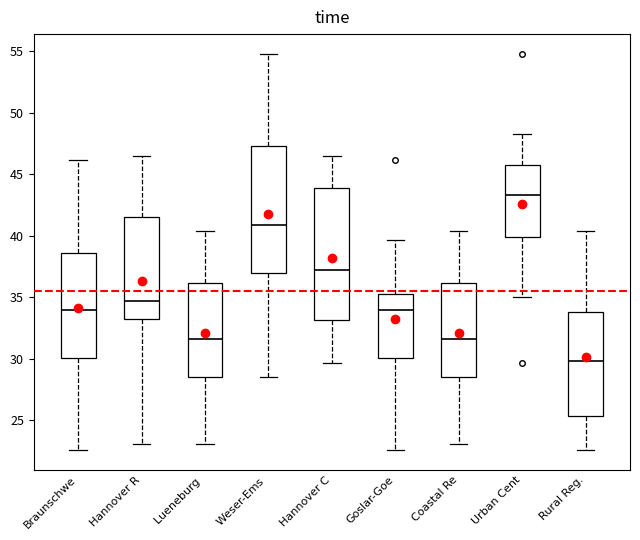

Where is the lower edge of the box for Lueneburg on the y-axis? The values are not printed on the chart, so give them approximately, as read against the axis.

28.5